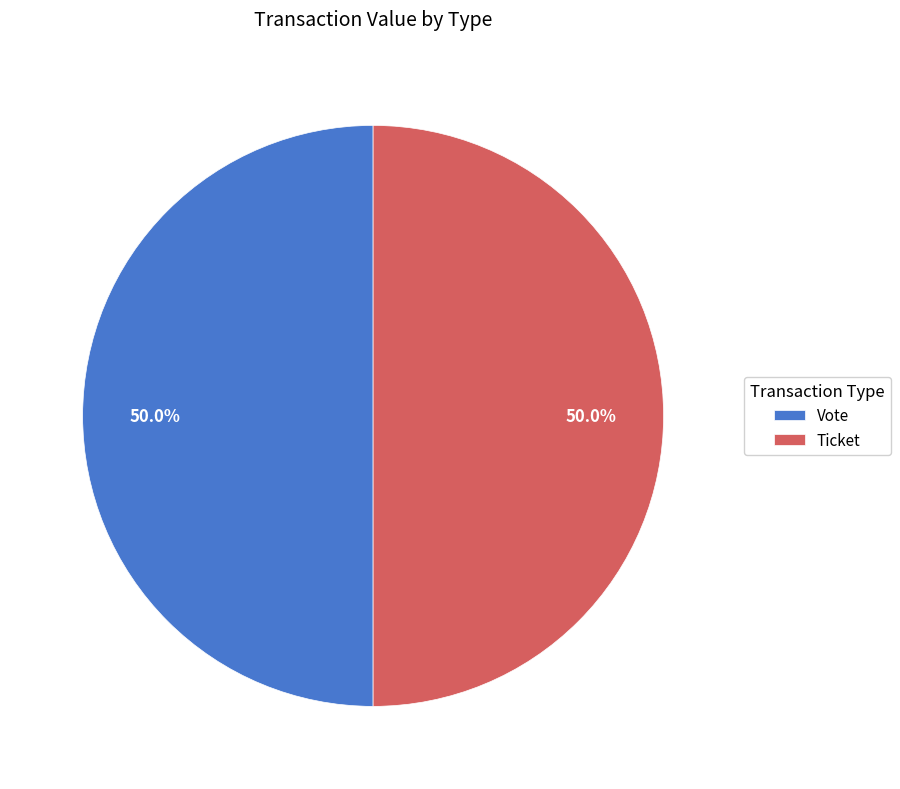

Approximately how many times larger is the value at Vote compared to Ticket?

1.0